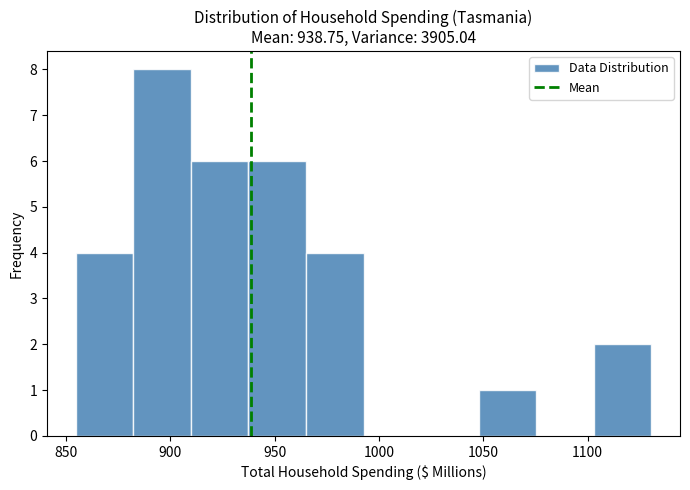

What is the height of the bar covering 935 to 965 on the x-axis? Neither the bar edges nor the heights are printed on the chart, so give them approximately, as read against the axes.

6